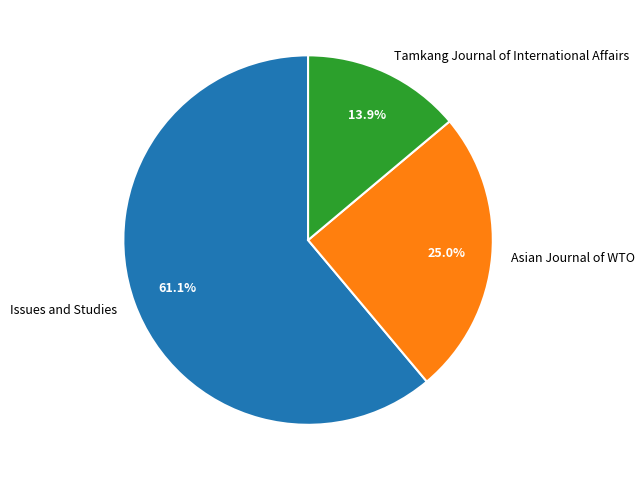

Count the number of slices in the pie.

3